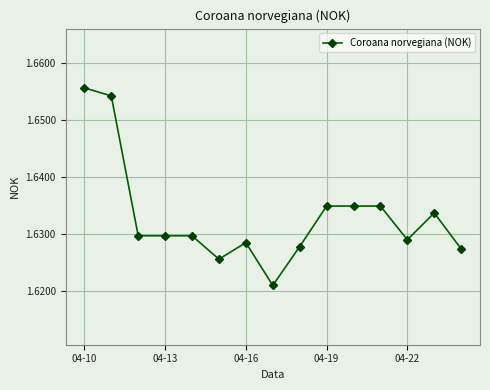

How many values are between 1 and 2?

15